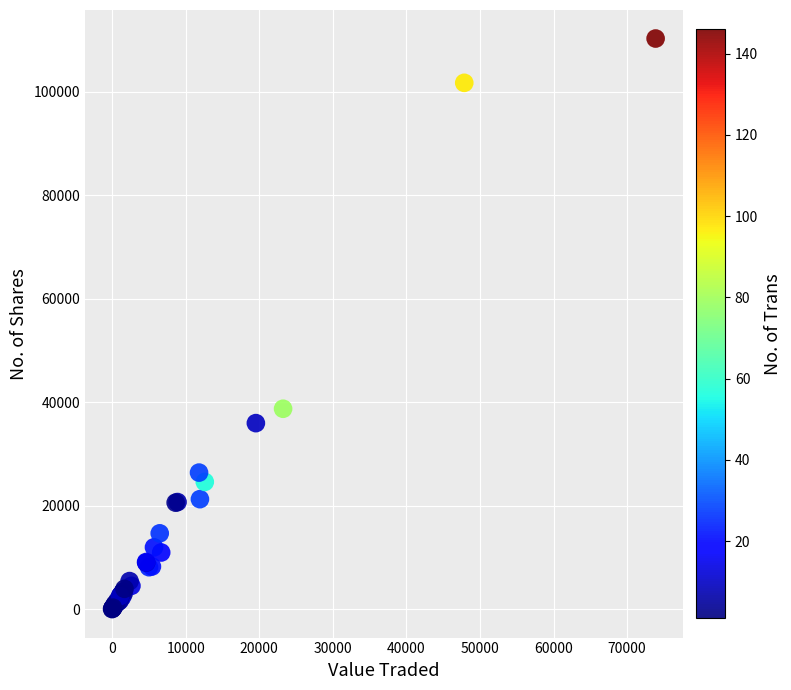

What Y value in the scatter plot is closest to 55163?

38738